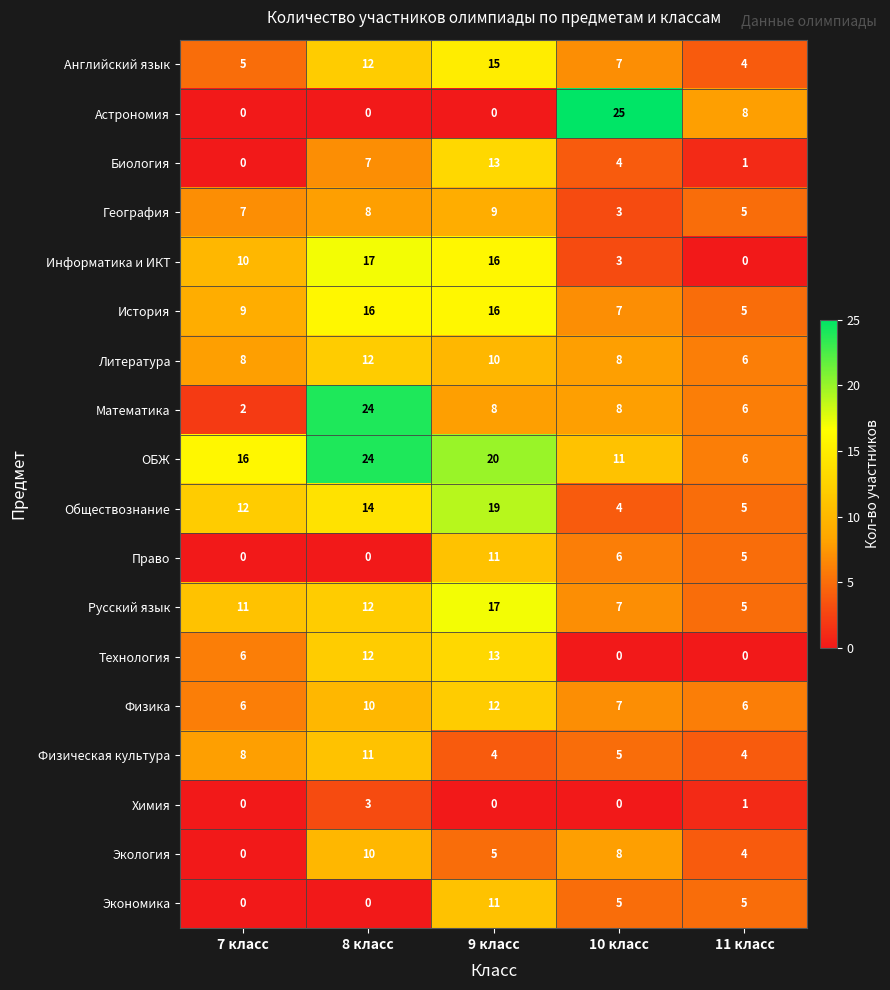

The value of Математика at 7 класс is 3. True or false?

False